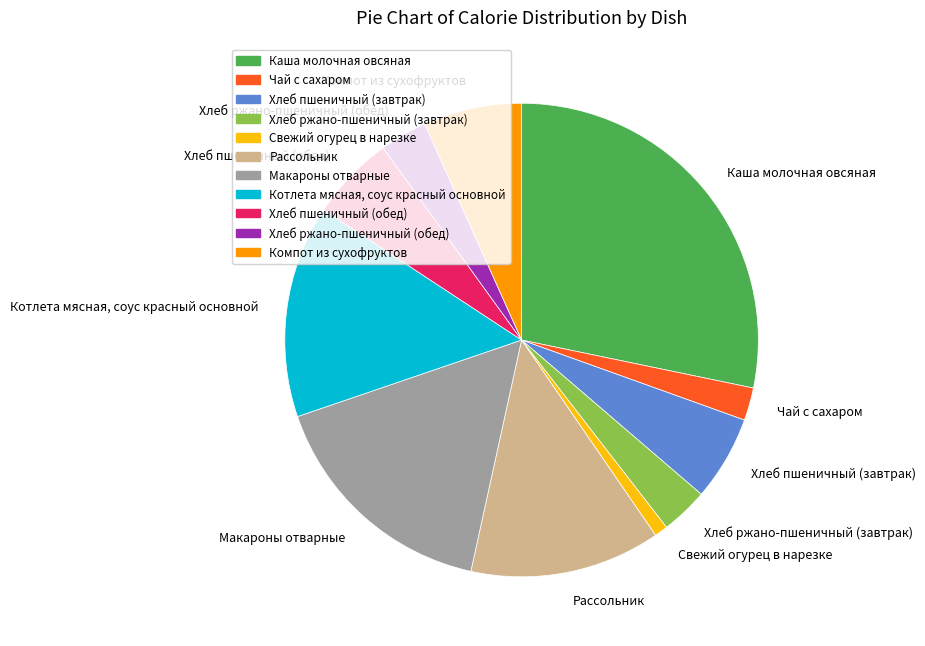

Is the sum of Свежий огурец в нарезке and Каша молочная овсяная greater than half?

No